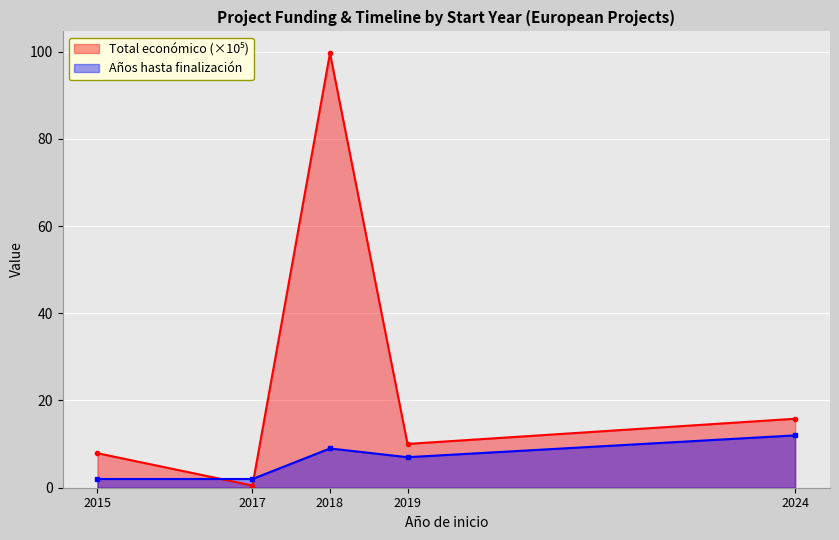

Count the number of data series in this chart.

2